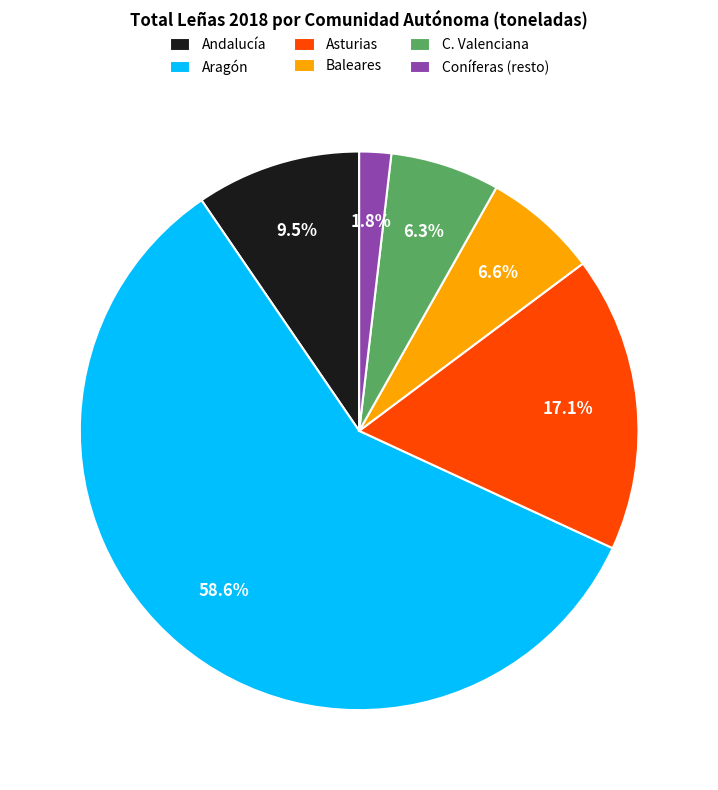

Does Aragón account for over 50% of the chart?

Yes